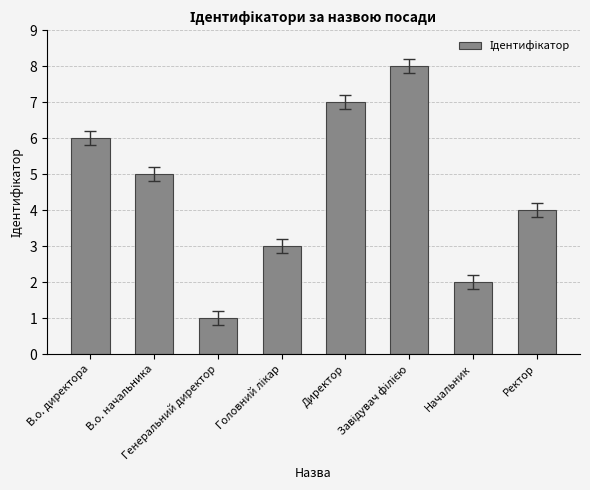

What is the difference between the maximum and minimum values?

7